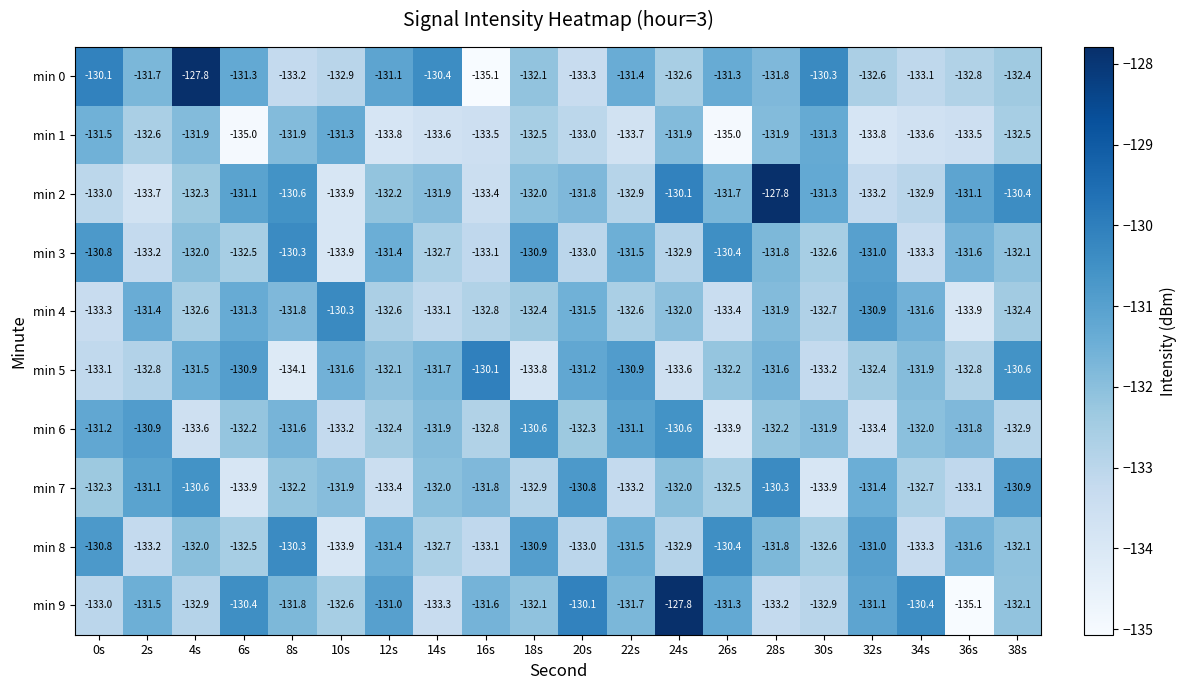

What is the lowest value of the min 5 series?

-134.1